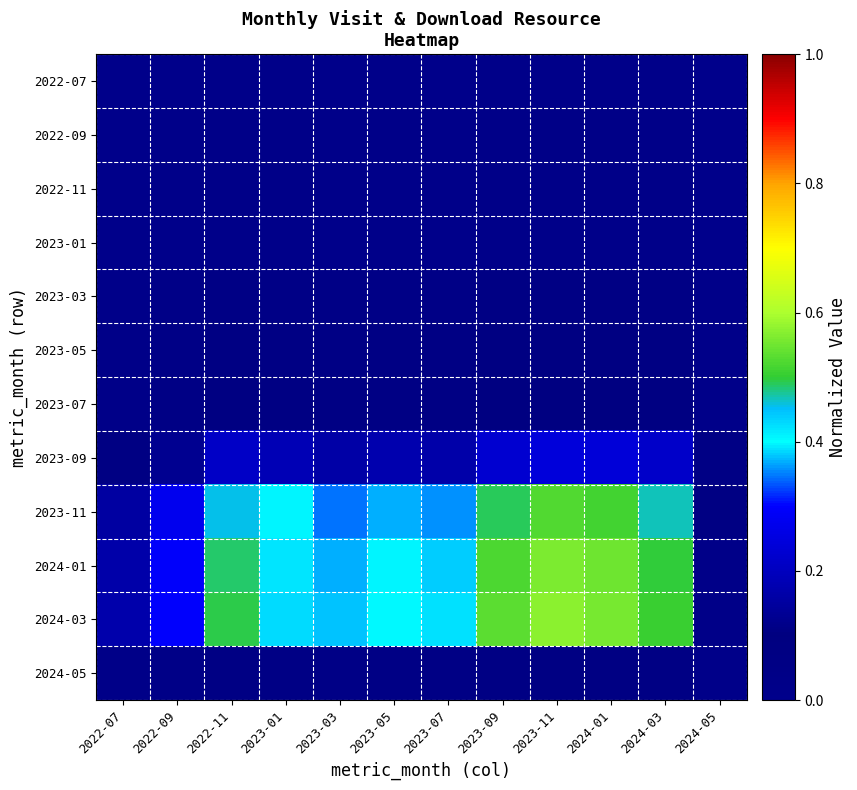

Reading right to left, extract all data points from this chart.

2022-07: 2024-05=0.0	2024-03=0.0	2024-01=0.0	2023-11=0.0	2023-09=0.0	2023-07=0.0	2023-05=0.0	2023-03=0.0	2023-01=0.0	2022-11=0.0	2022-09=0.0	2022-07=0.0
2022-09: 2024-05=0.0	2024-03=0.0	2024-01=0.0	2023-11=0.0	2023-09=0.0	2023-07=0.0	2023-05=0.0	2023-03=0.0	2023-01=0.0	2022-11=0.0	2022-09=0.0	2022-07=0.0
2022-11: 2024-05=0.0	2024-03=0.0	2024-01=0.0	2023-11=0.0	2023-09=0.0	2023-07=0.0	2023-05=0.0	2023-03=0.0	2023-01=0.0	2022-11=0.0	2022-09=0.0	2022-07=0.0
2023-01: 2024-05=0.0	2024-03=0.0	2024-01=0.0	2023-11=0.0	2023-09=0.0	2023-07=0.0	2023-05=0.0	2023-03=0.0	2023-01=0.0	2022-11=0.0	2022-09=0.0	2022-07=0.0
2023-03: 2024-05=0.0	2024-03=0.1	2024-01=0.1	2023-11=0.1	2023-09=0.1	2023-07=0.0	2023-05=0.0	2023-03=0.0	2023-01=0.0	2022-11=0.1	2022-09=0.0	2022-07=0.0
2023-05: 2024-05=0.0	2024-03=0.1	2024-01=0.1	2023-11=0.1	2023-09=0.1	2023-07=0.1	2023-05=0.1	2023-03=0.1	2023-01=0.1	2022-11=0.1	2022-09=0.0	2022-07=0.0
2023-07: 2024-05=0.0	2024-03=0.1	2024-01=0.1	2023-11=0.1	2023-09=0.1	2023-07=0.1	2023-05=0.1	2023-03=0.1	2023-01=0.1	2022-11=0.1	2022-09=0.0	2022-07=0.0
2023-09: 2024-05=0.1	2024-03=0.2	2024-01=0.2	2023-11=0.2	2023-09=0.2	2023-07=0.2	2023-05=0.2	2023-03=0.2	2023-01=0.2	2022-11=0.2	2022-09=0.1	2022-07=0.1
2023-11: 2024-05=0.1	2024-03=0.5	2024-01=0.5	2023-11=0.5	2023-09=0.5	2023-07=0.4	2023-05=0.4	2023-03=0.3	2023-01=0.4	2022-11=0.5	2022-09=0.3	2022-07=0.2
2024-01: 2024-05=0.1	2024-03=0.5	2024-01=0.5	2023-11=0.6	2023-09=0.5	2023-07=0.4	2023-05=0.4	2023-03=0.4	2023-01=0.4	2022-11=0.5	2022-09=0.3	2022-07=0.2
2024-03: 2024-05=0.1	2024-03=0.5	2024-01=0.6	2023-11=0.6	2023-09=0.5	2023-07=0.4	2023-05=0.4	2023-03=0.4	2023-01=0.4	2022-11=0.5	2022-09=0.3	2022-07=0.2
2024-05: 2024-05=0.0	2024-03=0.1	2024-01=0.1	2023-11=0.1	2023-09=0.1	2023-07=0.0	2023-05=0.0	2023-03=0.0	2023-01=0.1	2022-11=0.1	2022-09=0.0	2022-07=0.0